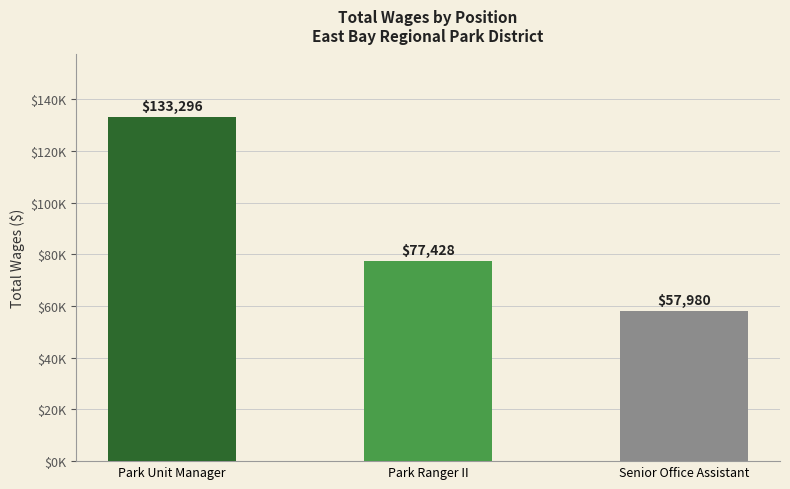

What is the sum of the values at Park Unit Manager and Park Ranger II?

210724